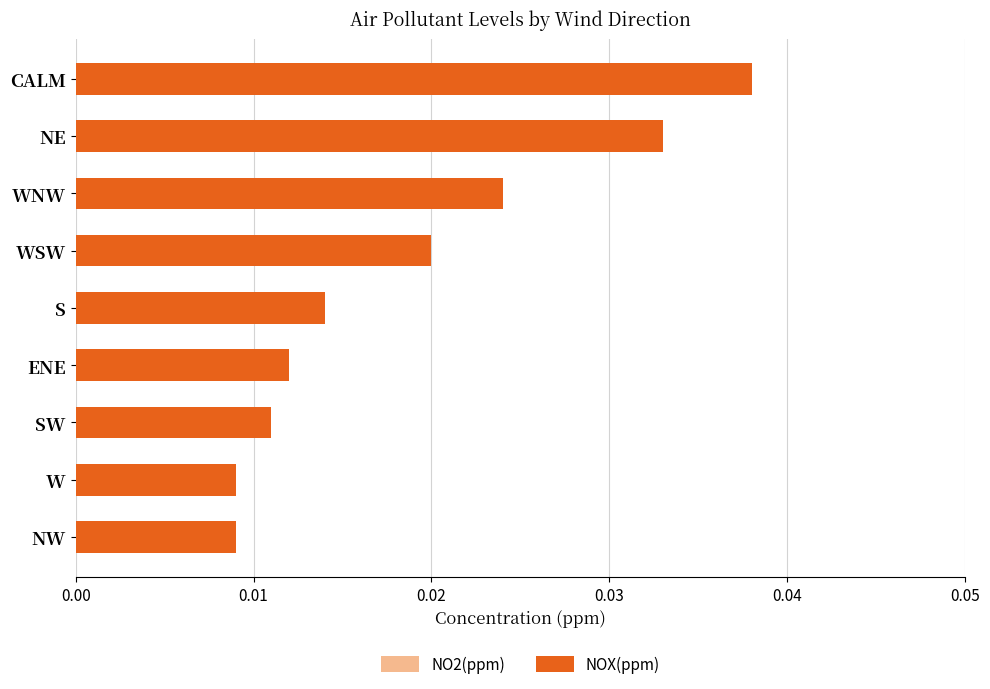

Does the chart contain stacked bars?

No